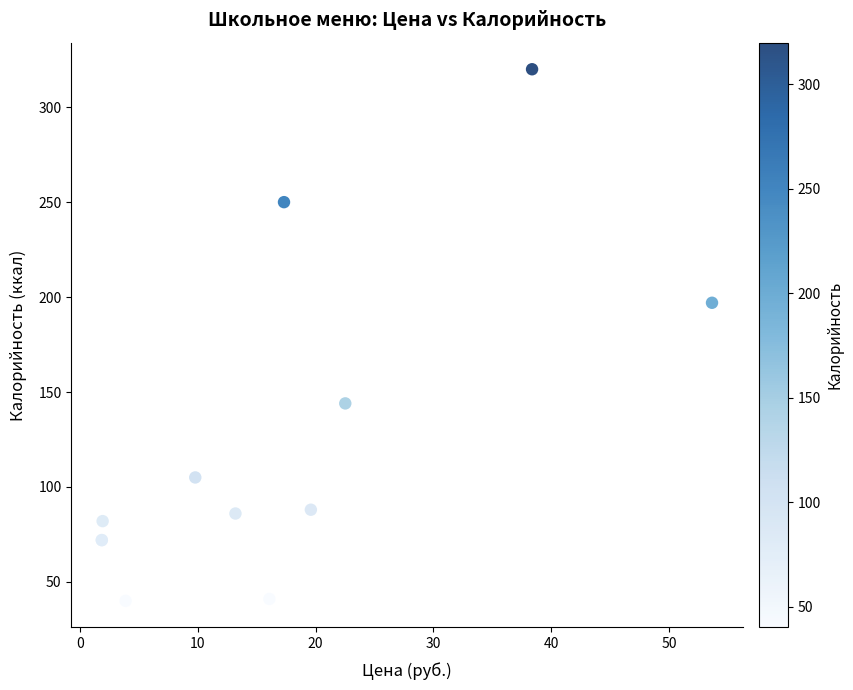

What Y value in the scatter plot is closest to 180?

197